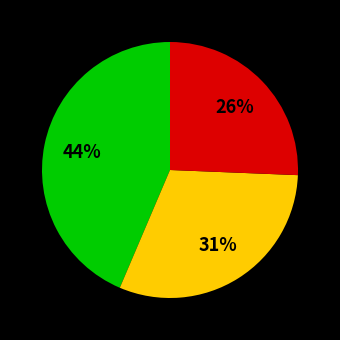

To the nearest percent, what is the average slice percentage?

33%